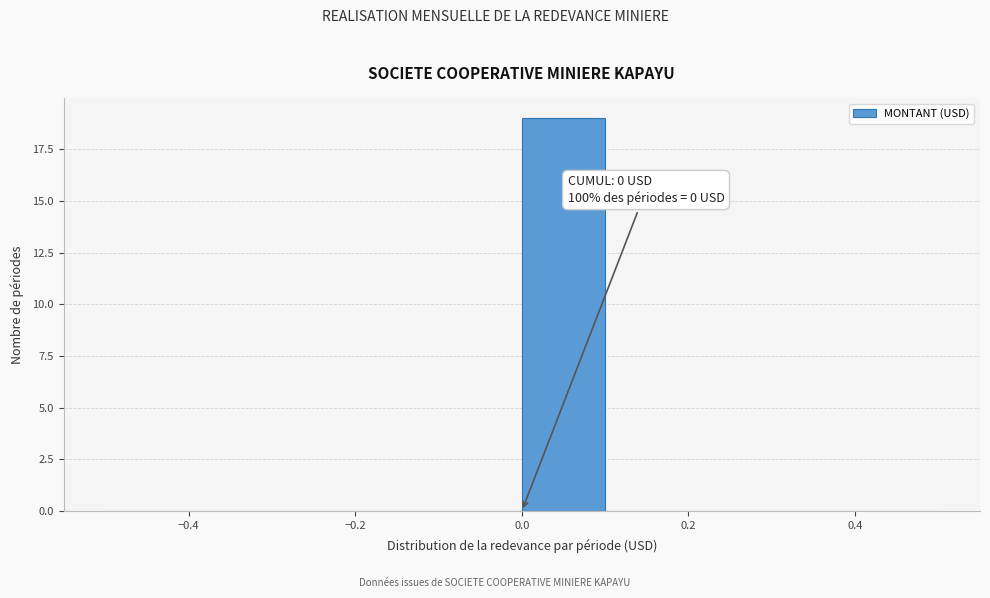

Which range on the x-axis has the tallest bar?

0.0 to 0.1